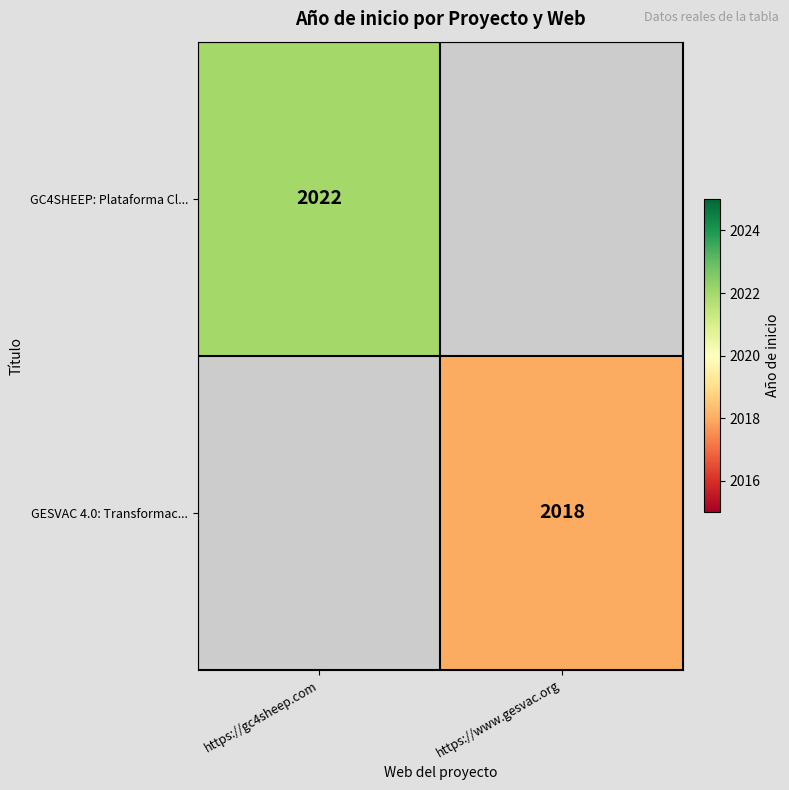

Is the value of GESVAC 4.0: Transformac... at https://www.gesvac.org greater than the value of GC4SHEEP: Plataforma Cl... at https://gc4sheep.com?

No